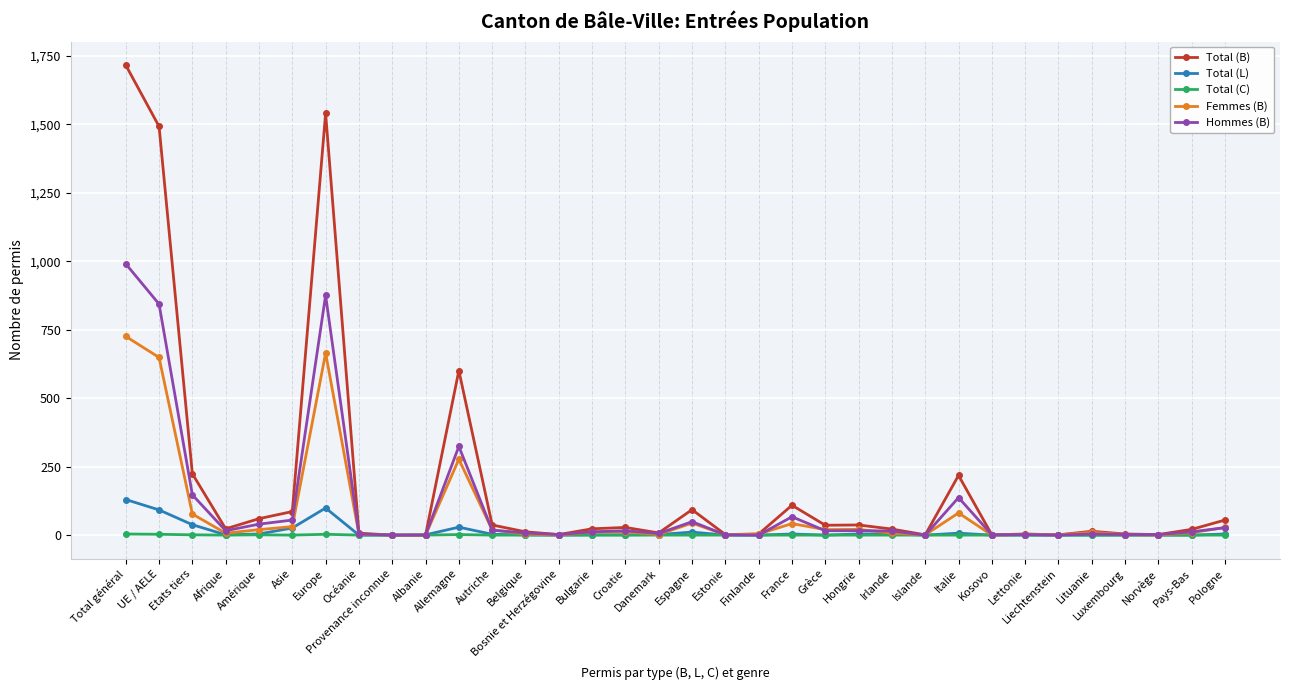

How many values in the Femmes (B) series are below 10?

17